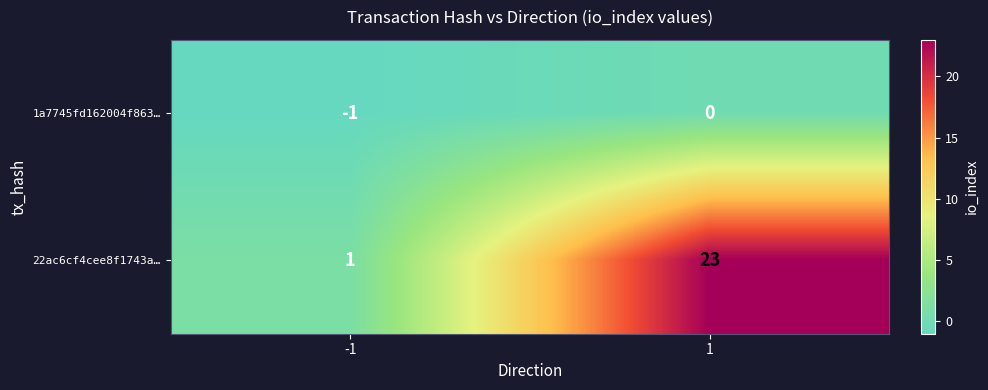

The 22ac6cf4cee8f1743a… series shows 0 at -1. True or false?

False